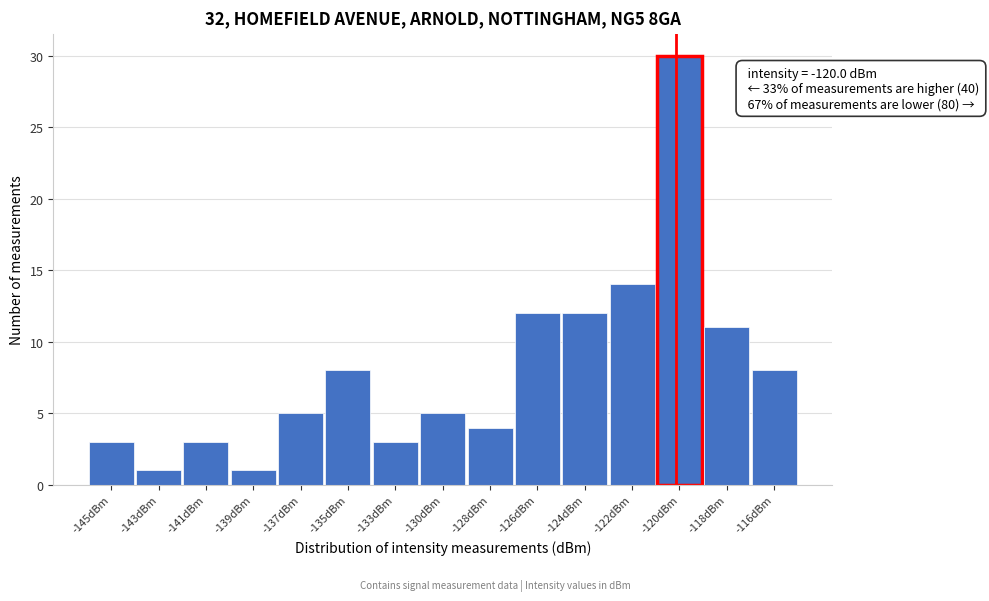

Reading left to right, list all the values displayed in this chart.

-145dBm=3	-143dBm=1	-141dBm=3	-139dBm=1	-137dBm=5	-135dBm=8	-133dBm=3	-130dBm=5	-128dBm=4	-126dBm=12	-124dBm=12	-122dBm=14	-120dBm=30	-118dBm=11	-116dBm=8